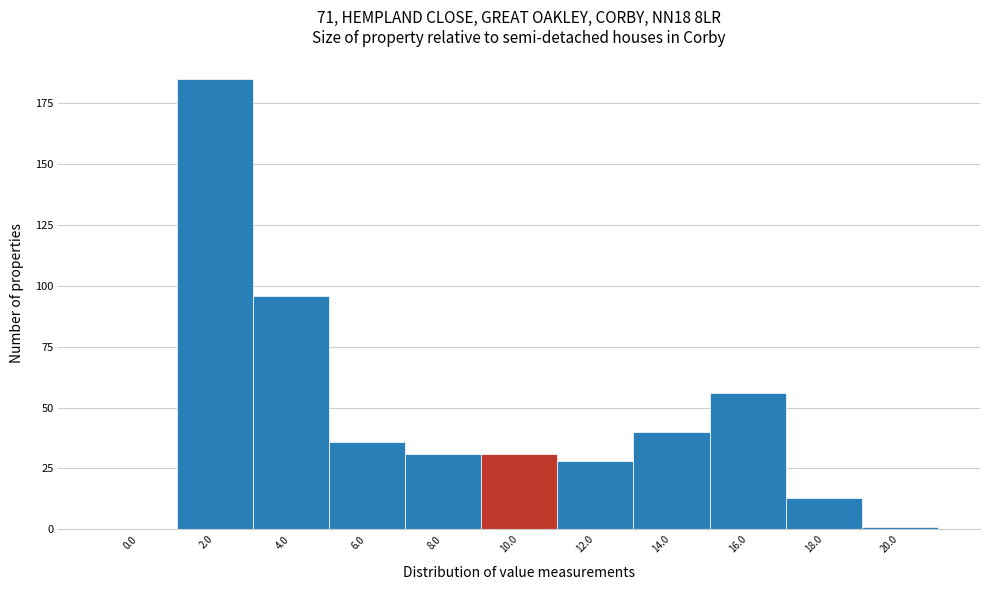

Reading left to right, what are all the values shown in this chart?

0.0=0	2.0=185	4.0=96	6.0=36	8.0=31	10.0=31	12.0=28	14.0=40	16.0=56	18.0=13	20.0=1